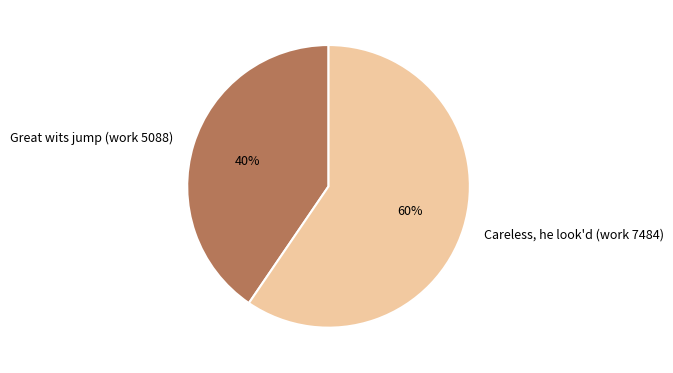

Does Great wits jump (work 5088) account for over 50% of the chart?

No